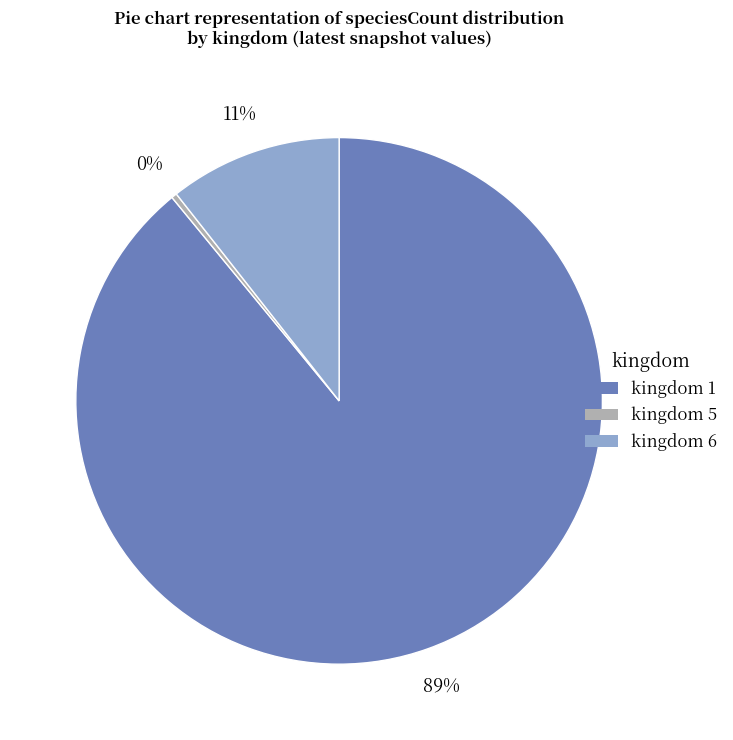

Do kingdom 1 and kingdom 6 together represent more than half of the pie?

Yes